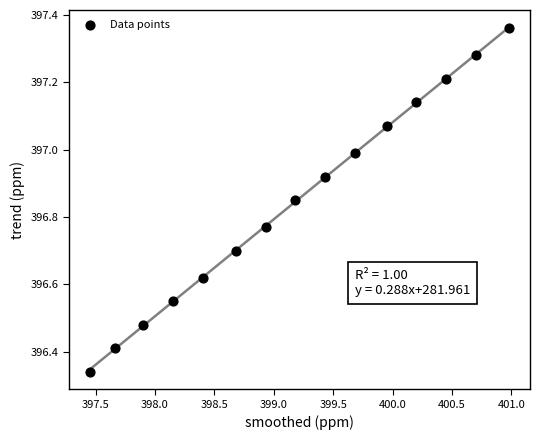

What is the range of X values (max minus min)?

3.5